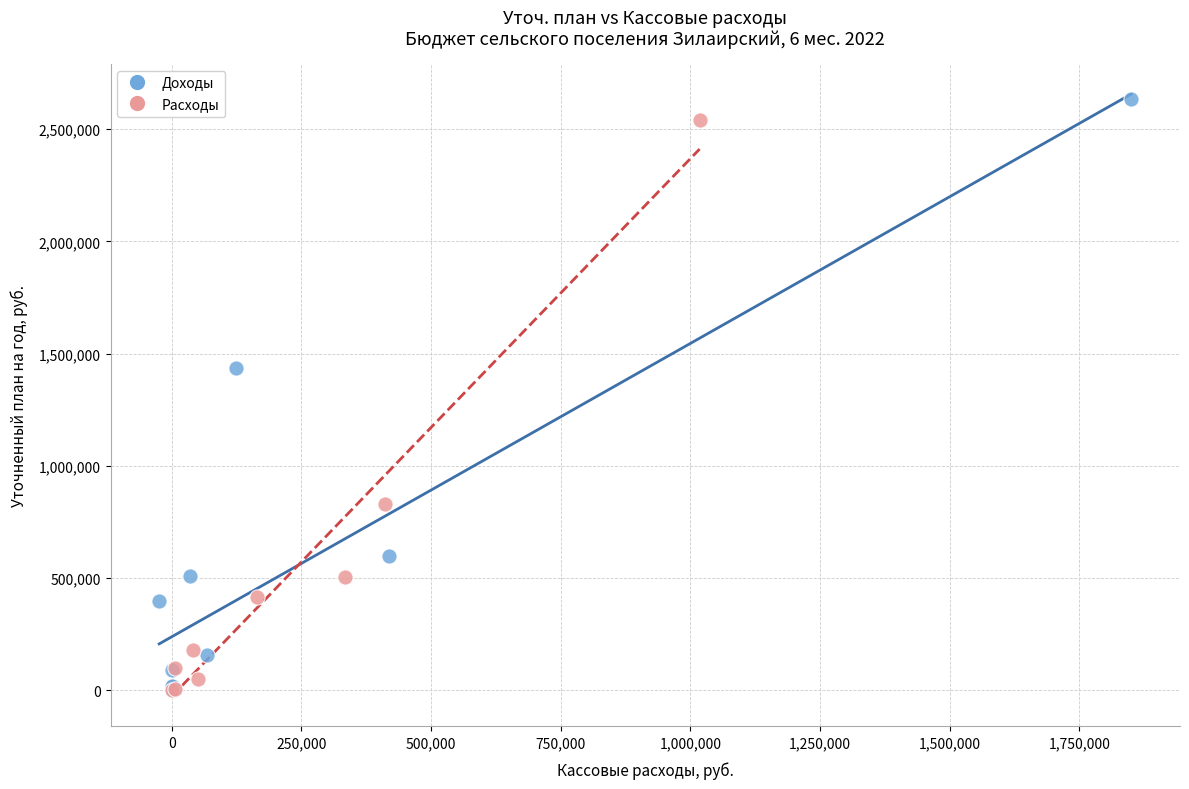

Which series reaches the maximum Y coordinate?

Доходы